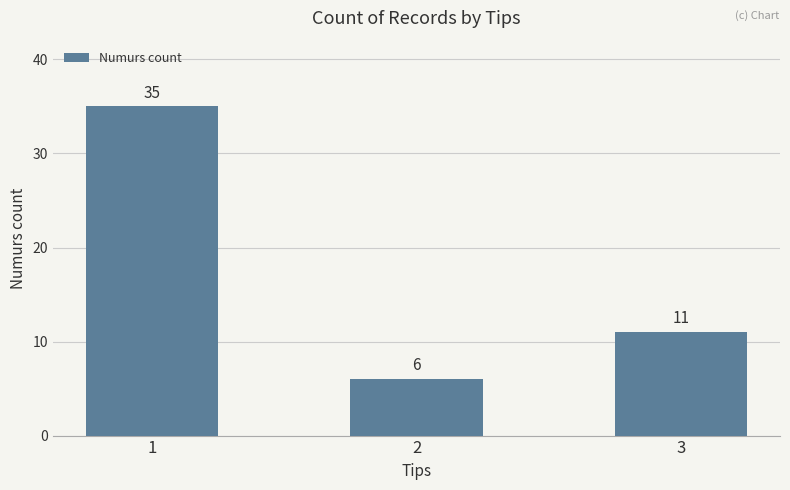

What is the difference between the maximum and minimum values?

29